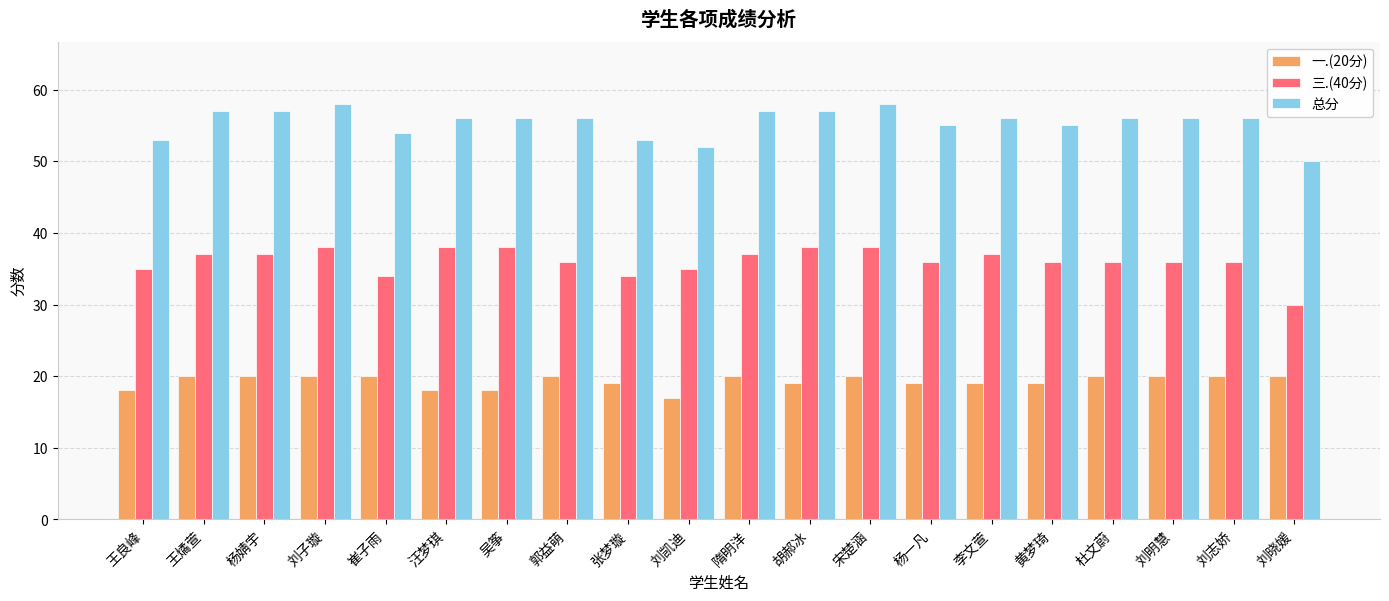

What is the spread (max minus min) of values at 杜文蔚?

36